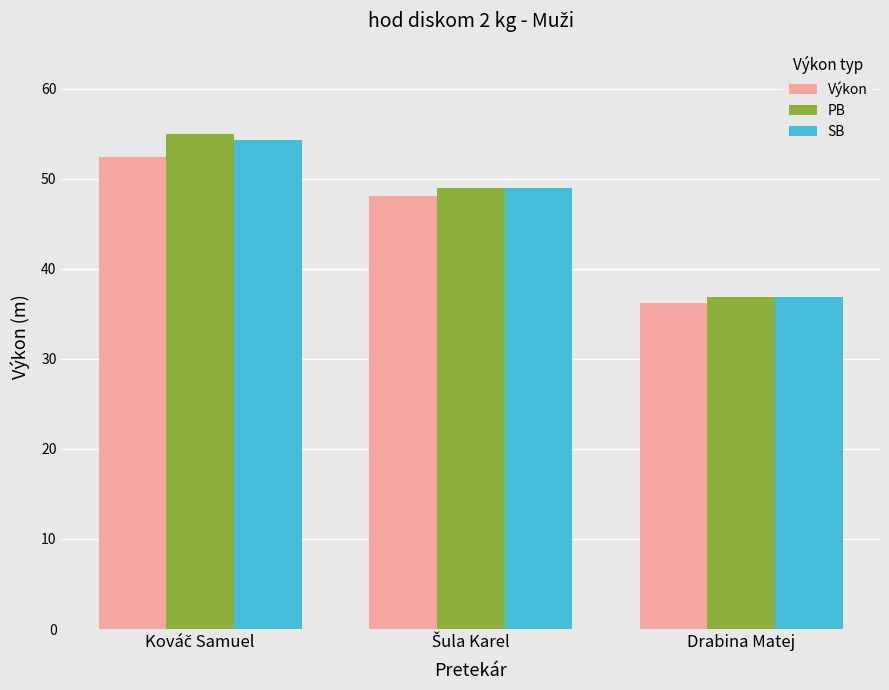

How many bars are there in total?

9